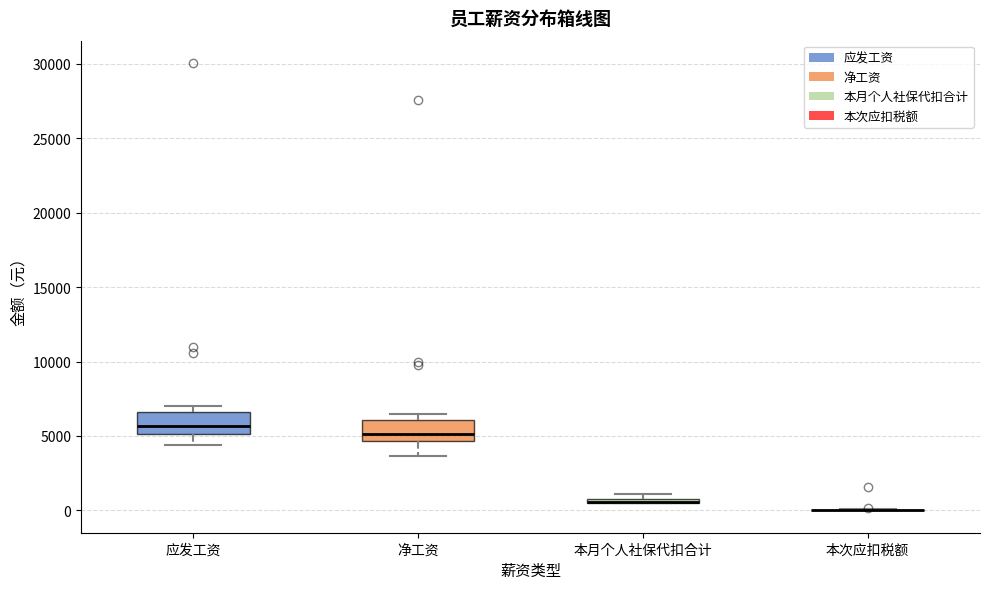

Where does the median line of the box for 应发工资 sit on the y-axis? The values are not printed on the chart, so give them approximately, as read against the axis.

5500